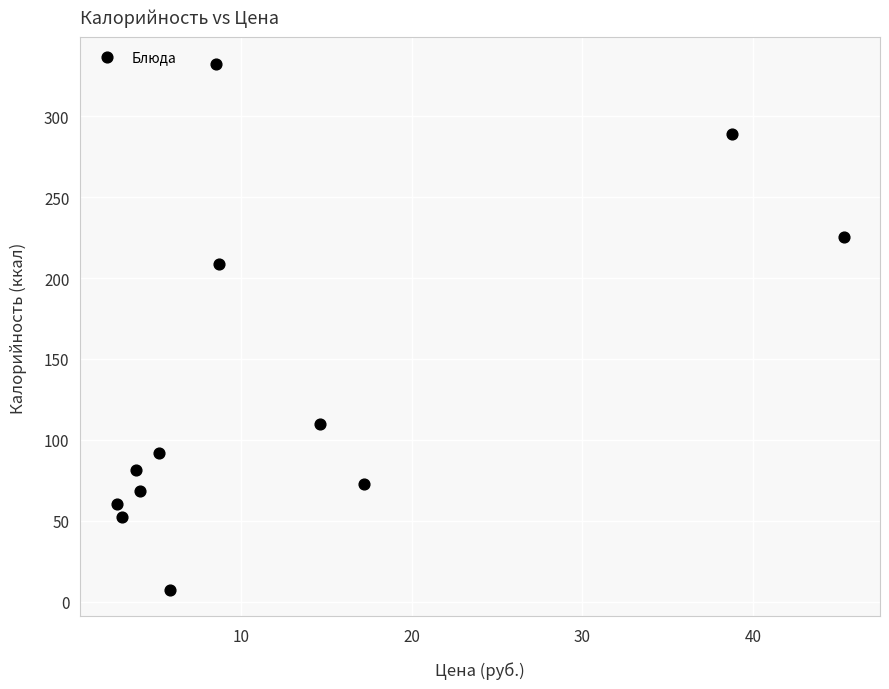

What Y value in the scatter plot is closest to 169?

208.9